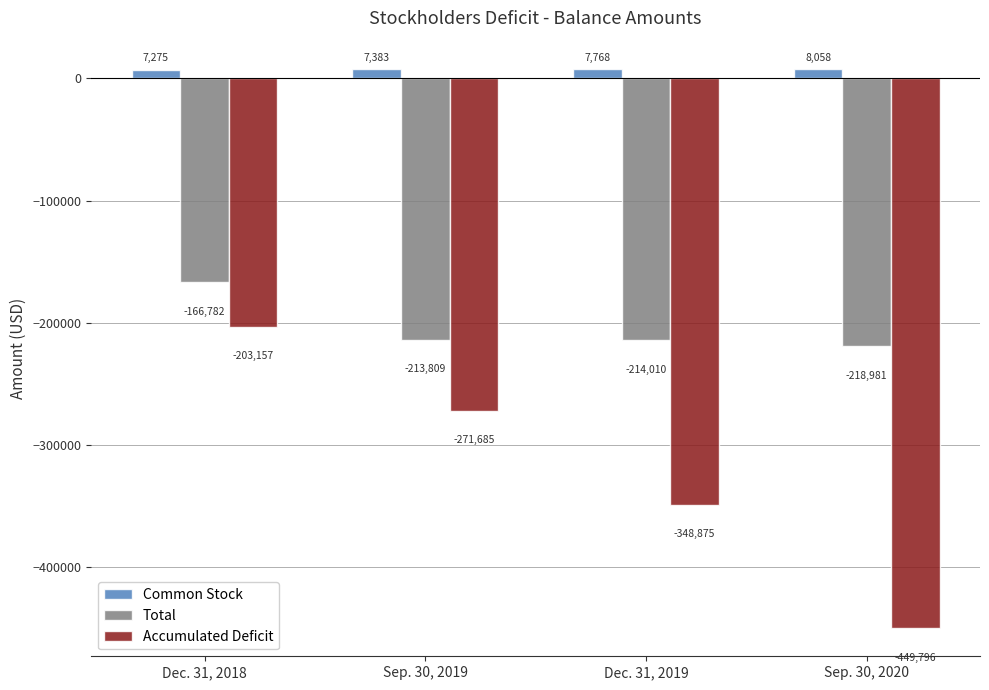

The Total series shows -74334 at Sep. 30, 2019. True or false?

False